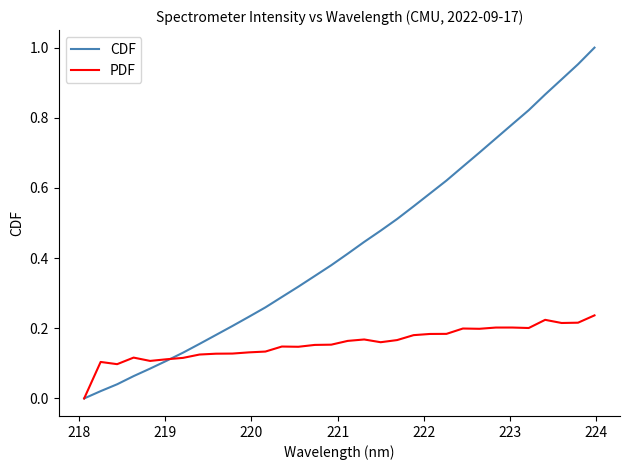

List the series in order of their peak value, lowest first.

PDF, CDF